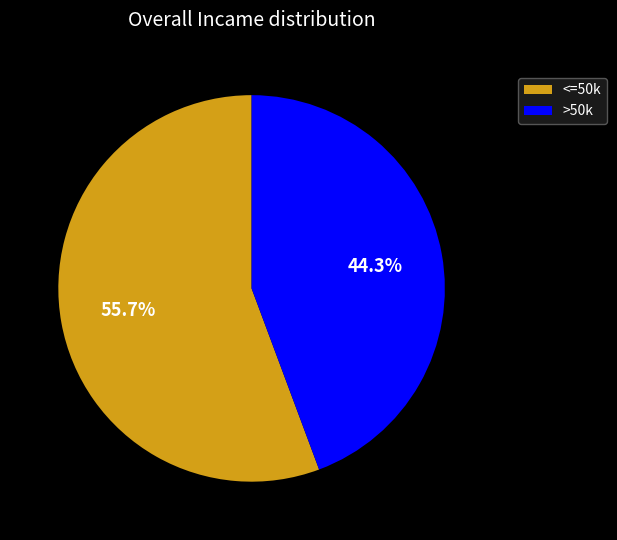

What is the ratio of the value at <=50k to the value at >50k?

1.3